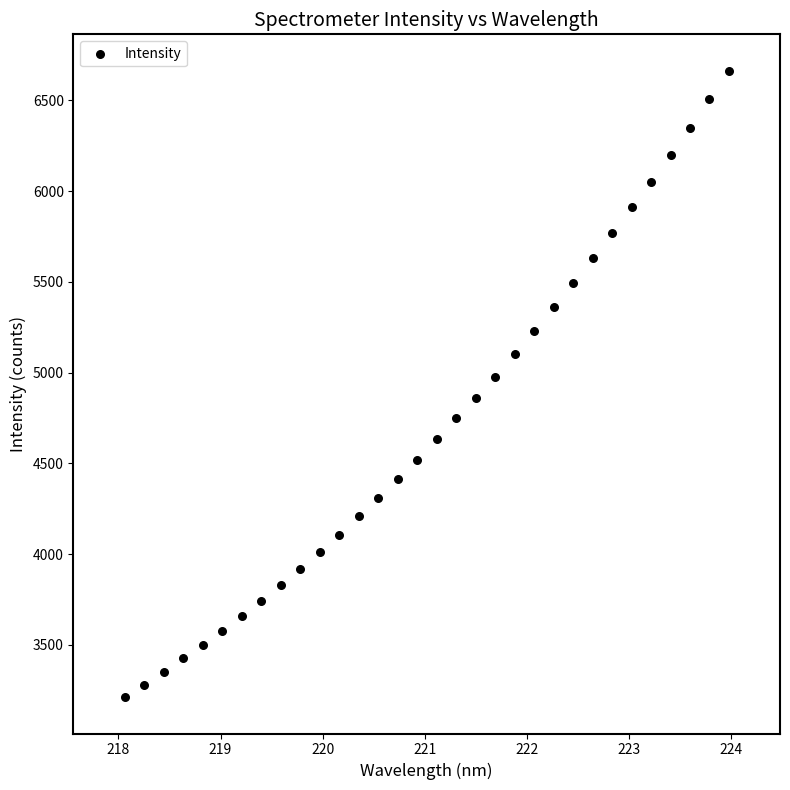

What is the range of Y values (max minus min)?

3454.1